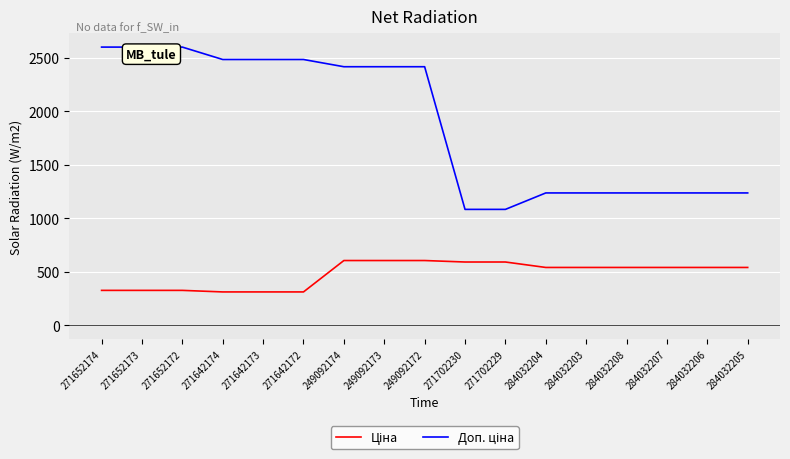

What is the spread (max minus min) of values at 271642172?

2172.1